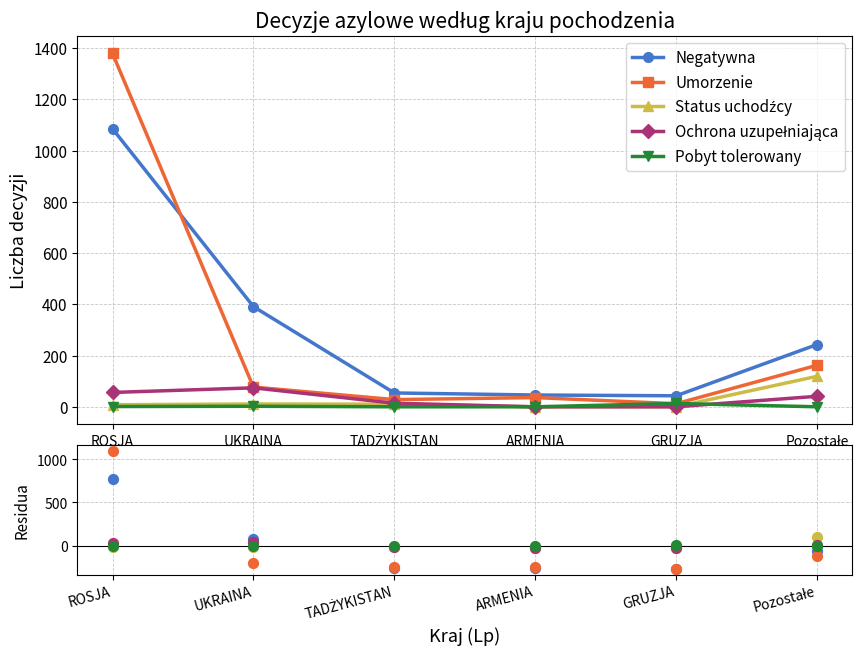

At how many categories does at least one series exceed 801?

1